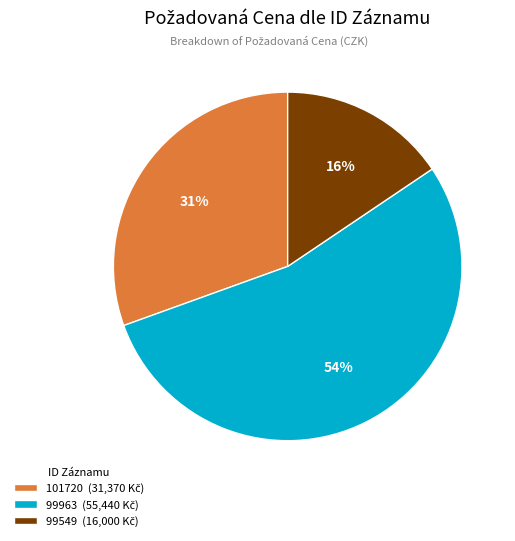

Is there any slice that represents more than half of the pie?

Yes